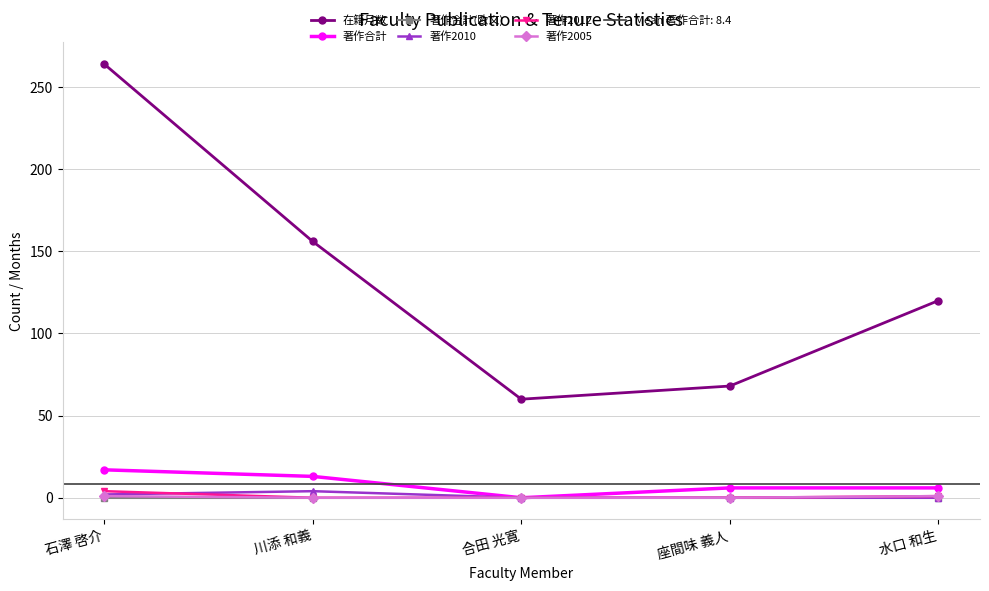

What is the maximum value shown in the chart?

264